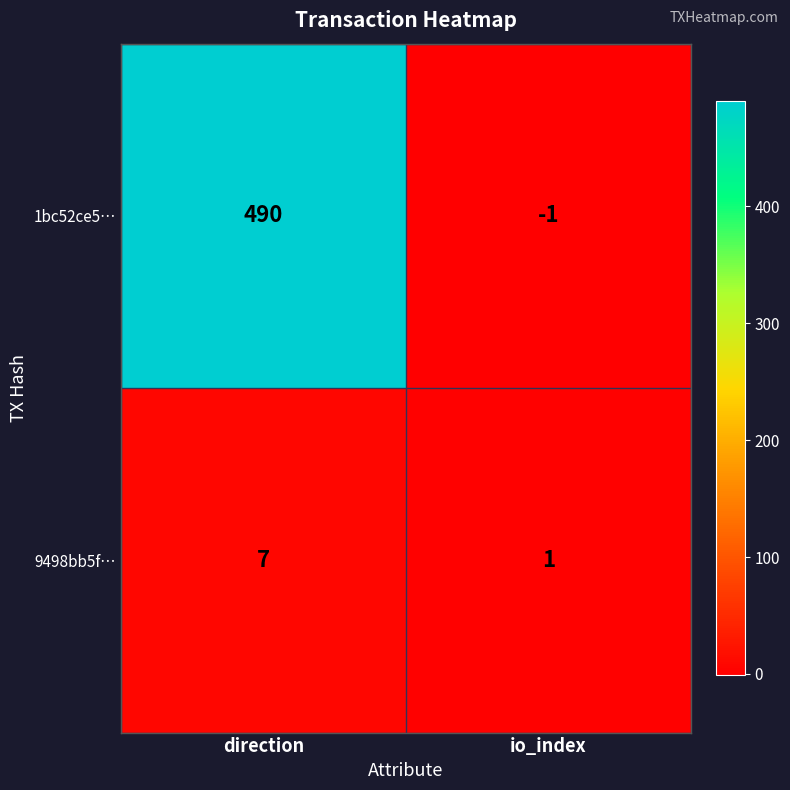

Is it true that 1bc52ce5… equals 784 at direction?

False